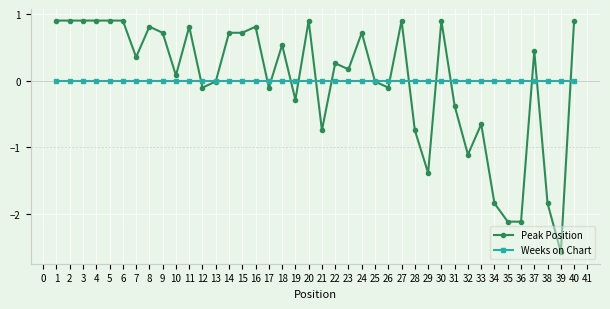

The value of Peak Position at 16 is 0.2. True or false?

False